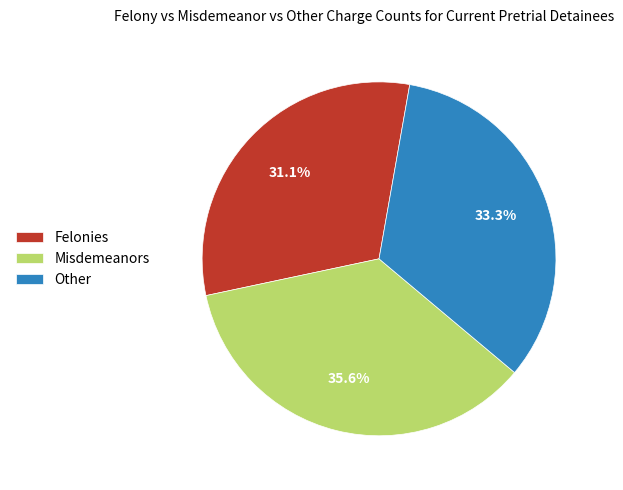

Rank the categories by value from highest to lowest.

Misdemeanors, Other, Felonies